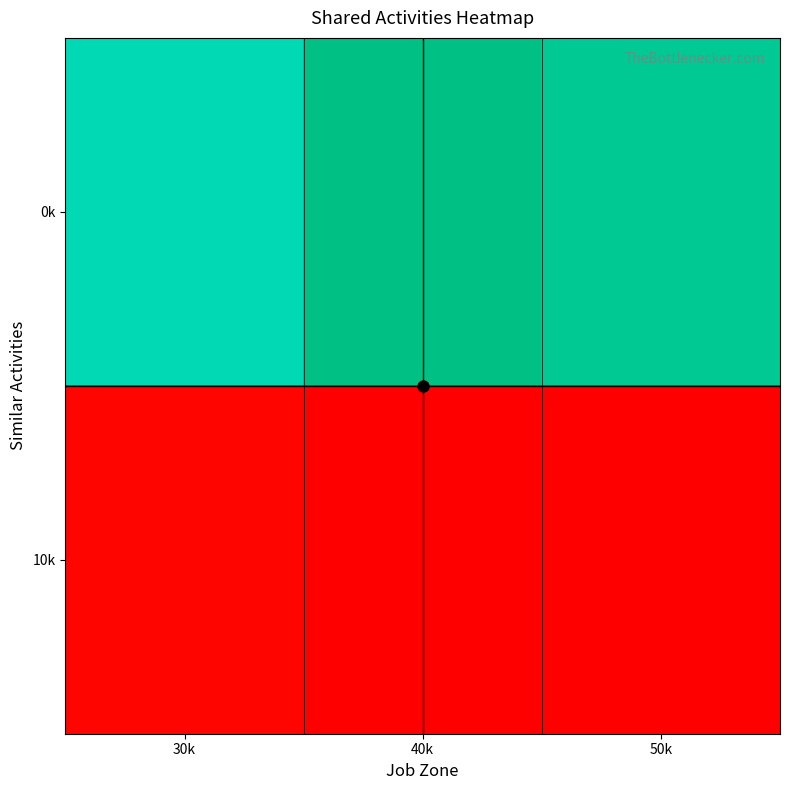

At how many categories does at least one series exceed 0?

3